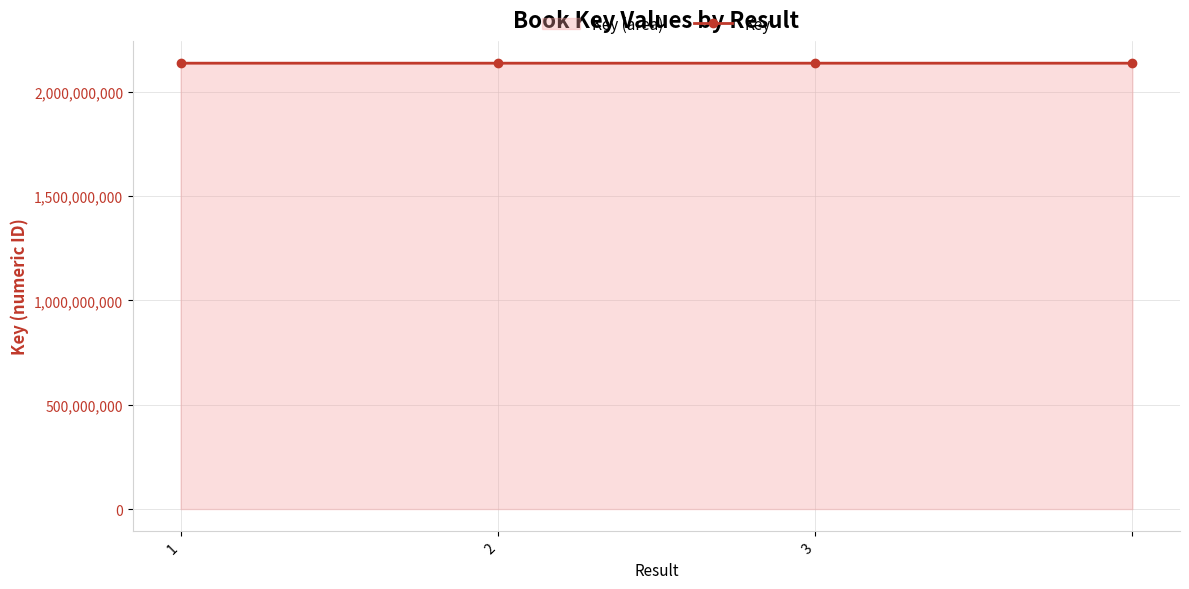

What is the change in value from 1 to 3?

+146